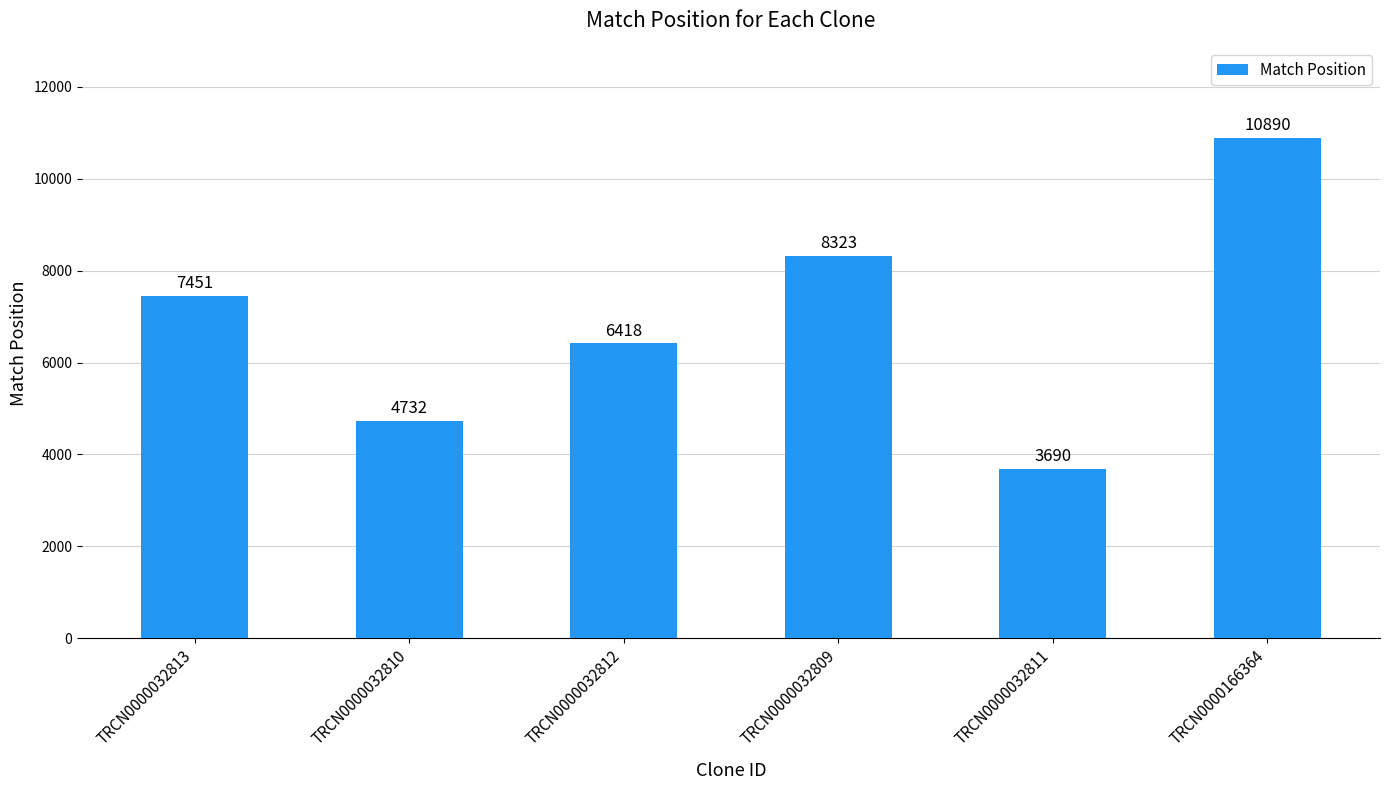

How many distinct data groups are displayed?

1